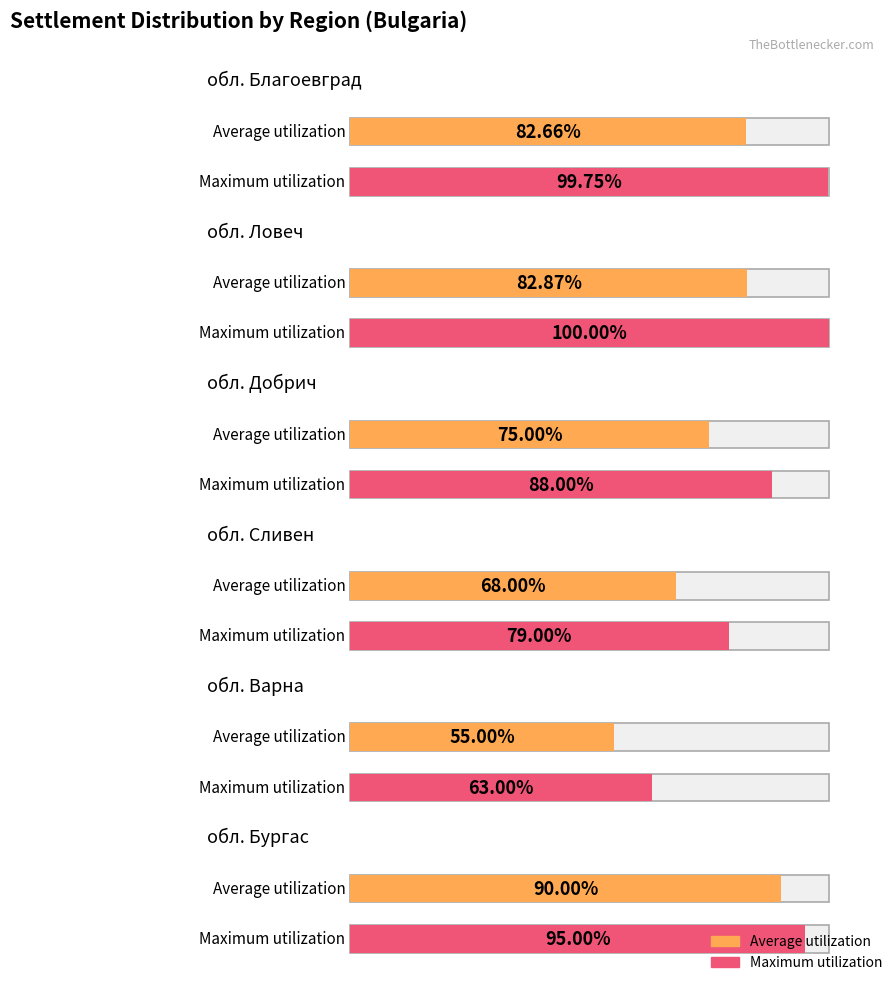

What is the maximum value for Maximum utilization?

100.0